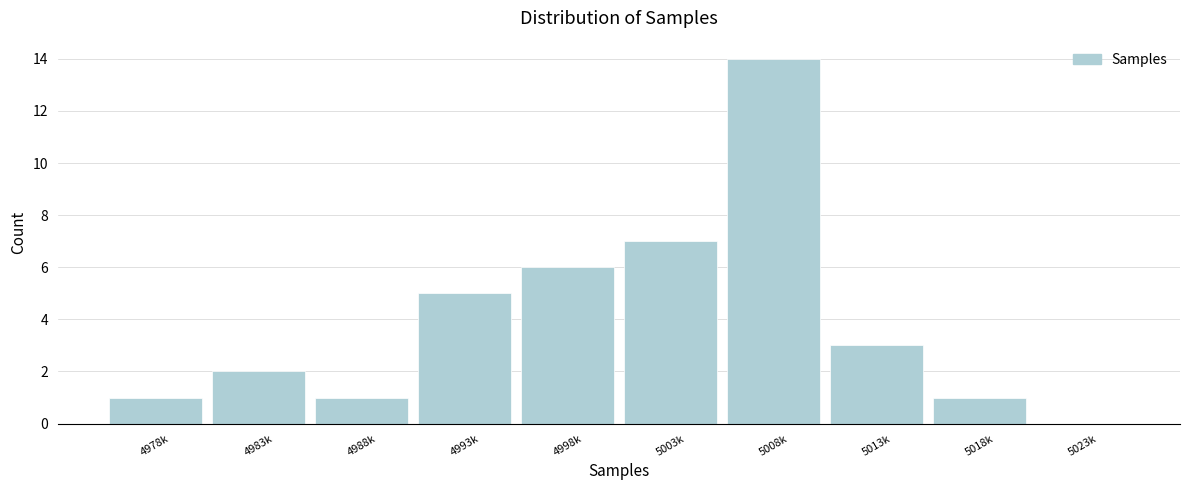

Reading left to right, list all the values displayed in this chart.

4978k=1	4983k=2	4988k=1	4993k=5	4998k=6	5003k=7	5008k=14	5013k=3	5018k=1	5023k=0